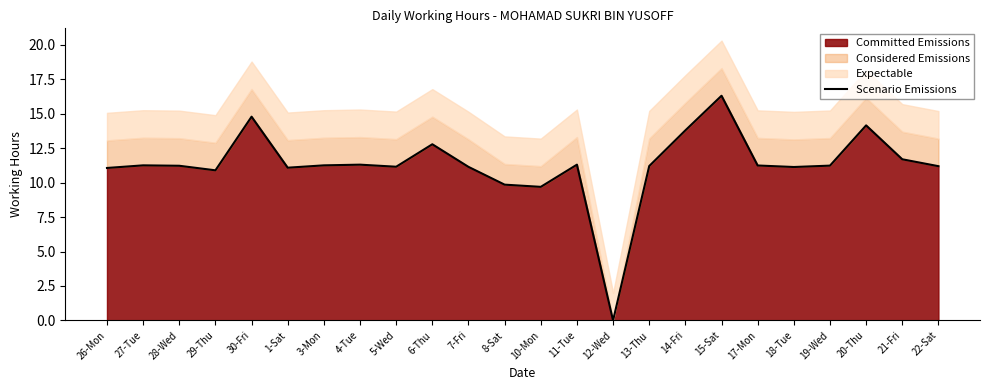

Where does the data first go above 11?

26-Mon